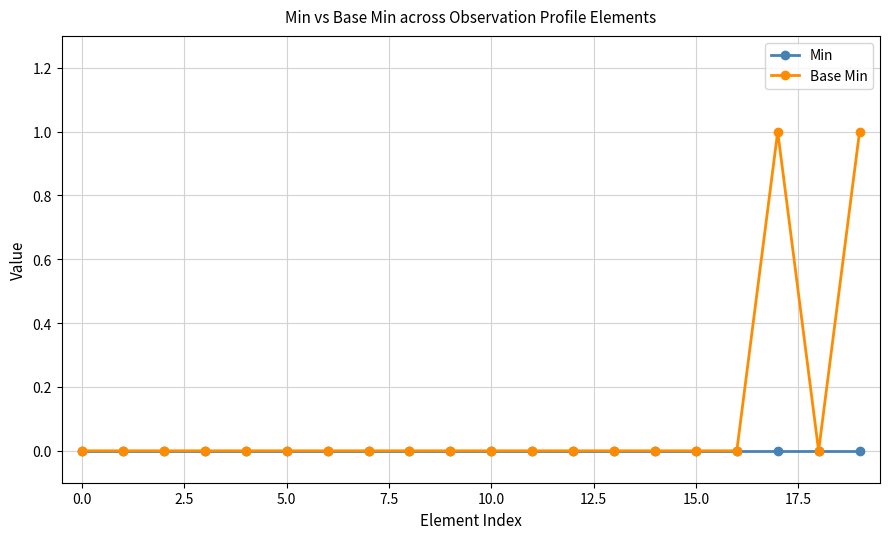

List the series in order of their peak value, lowest first.

Min, Base Min